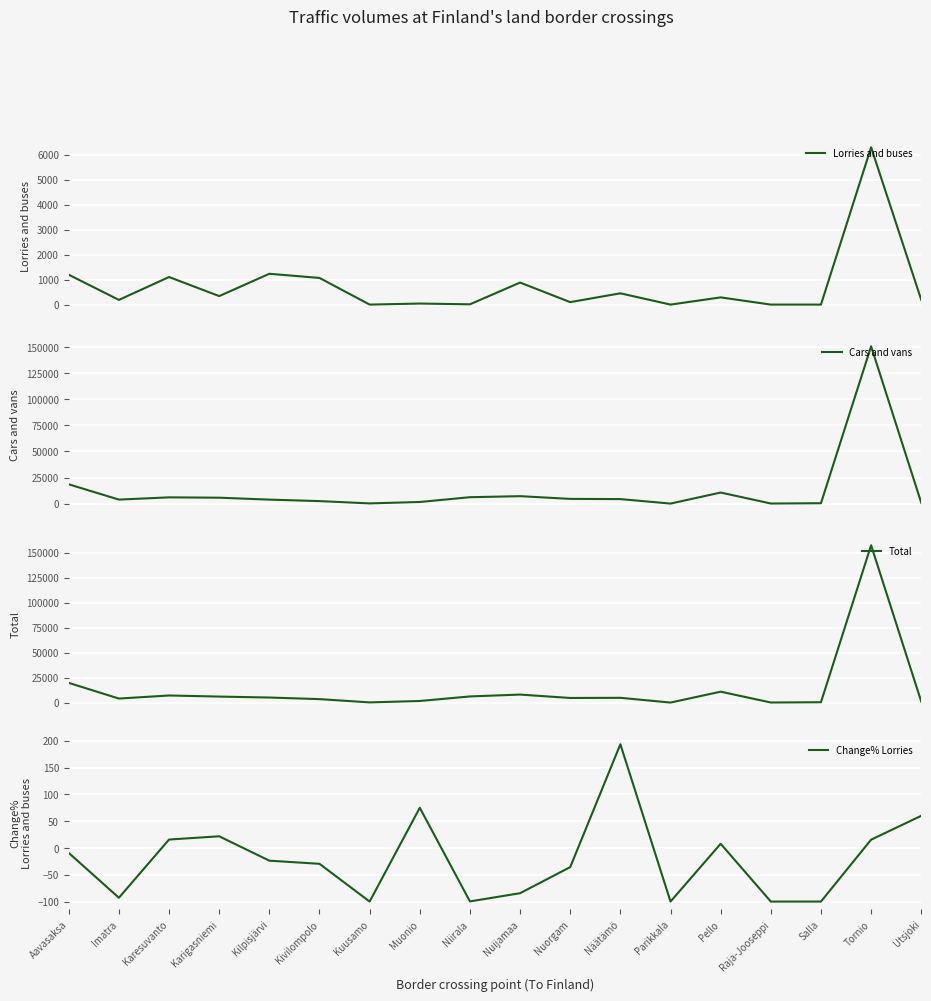

Which category has the lowest value in the Cars and vans series?

Parikkala